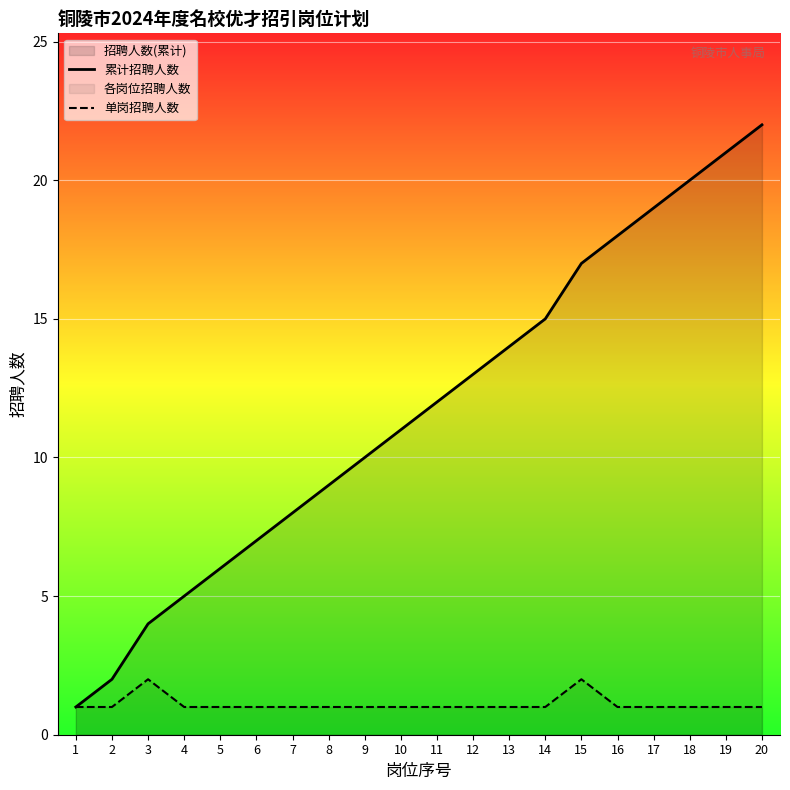

At which label is 单岗招聘人数 closest to 1?

1